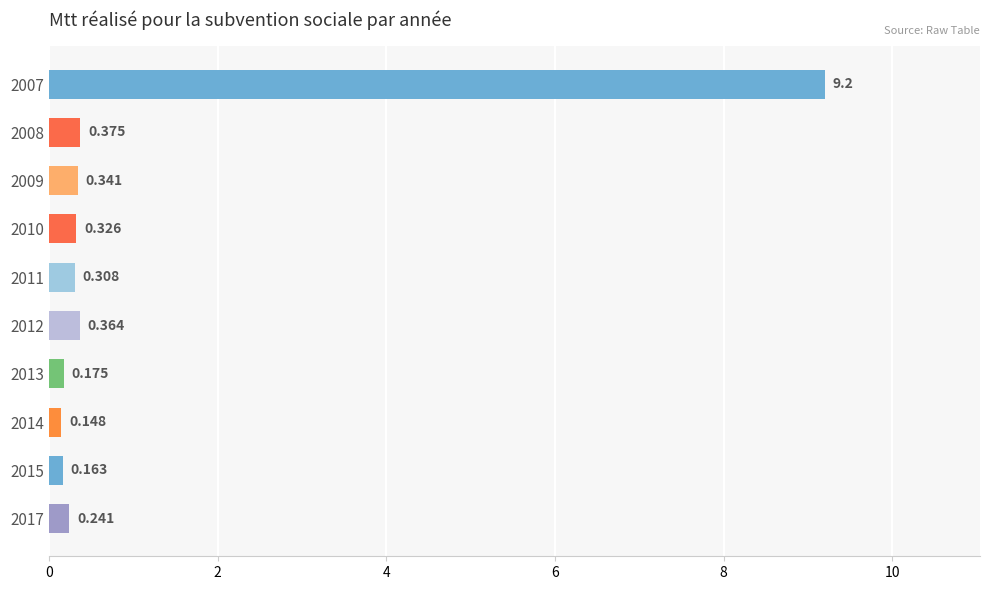

Are the bars horizontal?

Yes